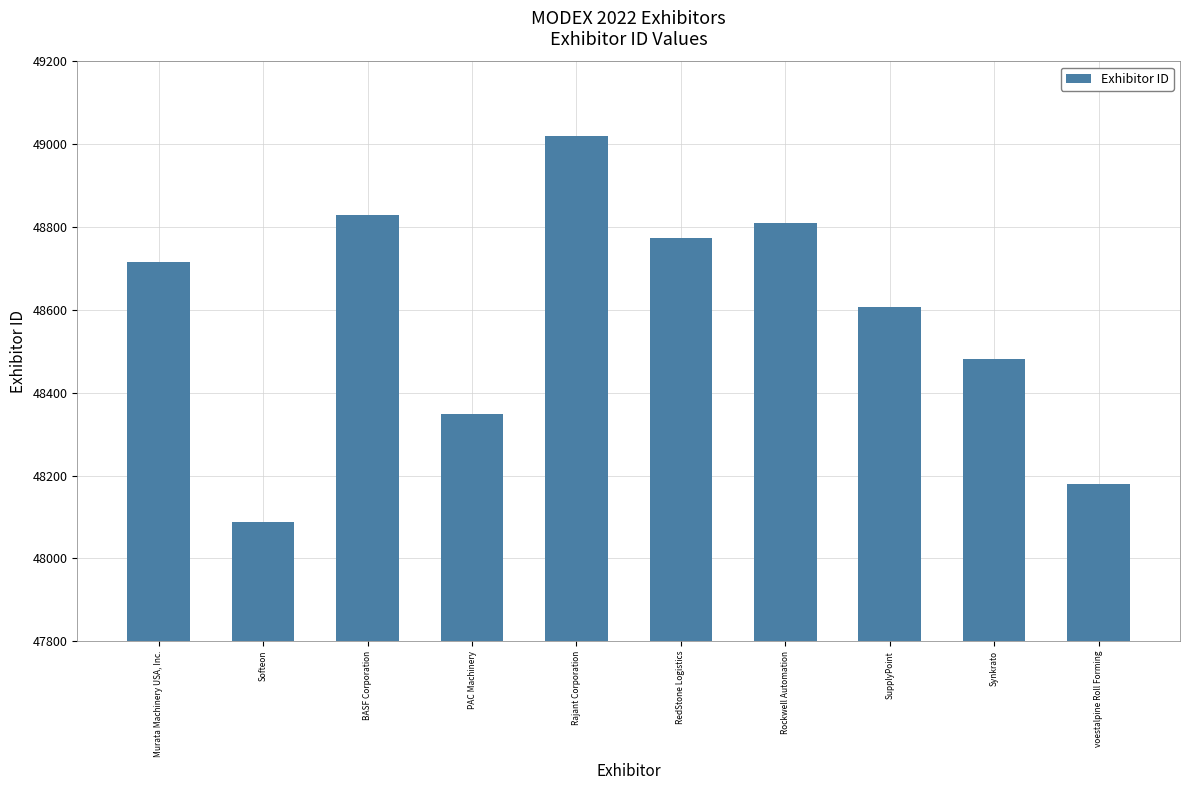

Where is the data nearest to the value 48554?

SupplyPoint